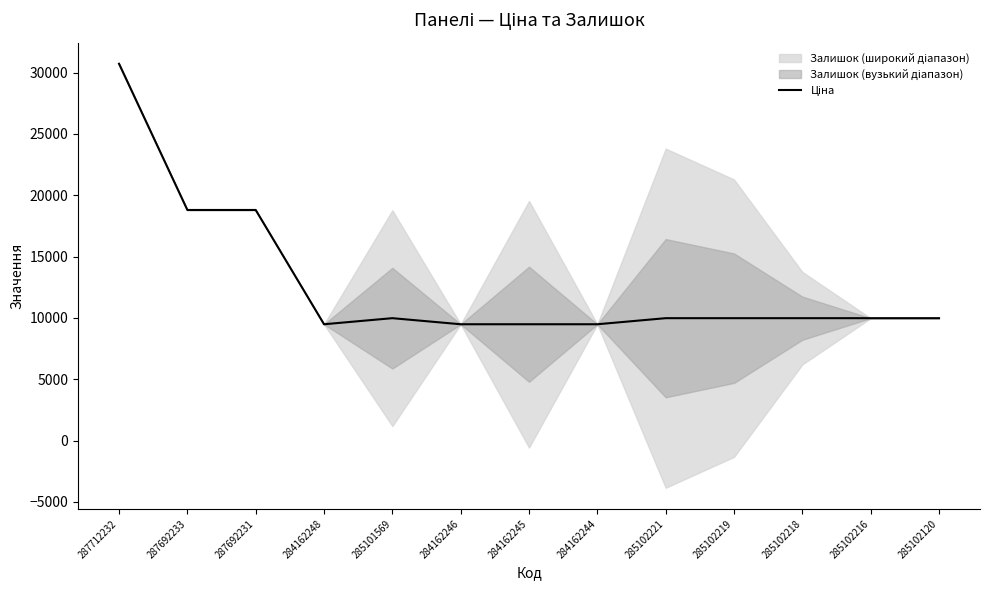

At which category does the chart reach its minimum across all series?

284162248